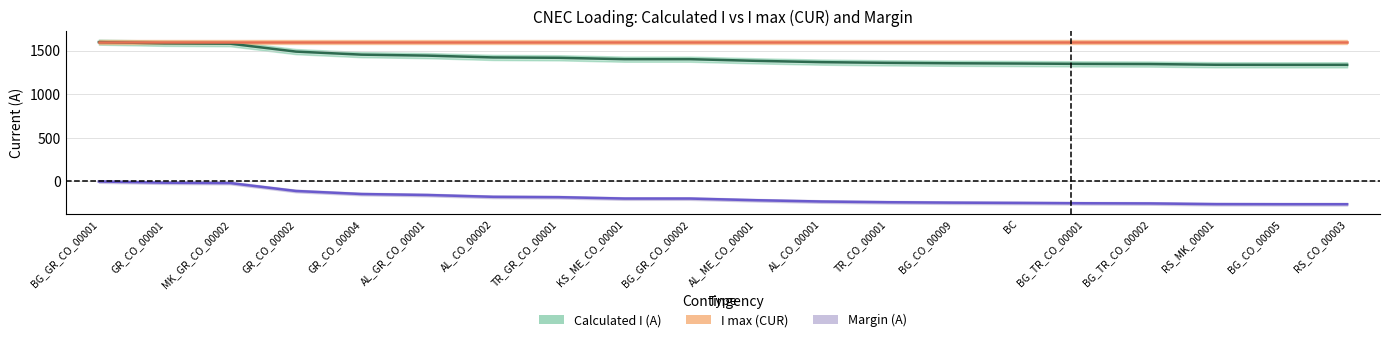

Which category has the lowest value in the Calculated I (A) series?

BG_CO_00005